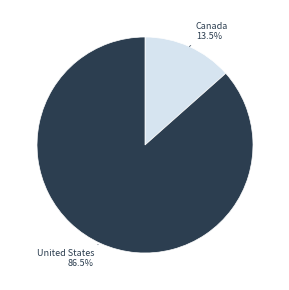

To the nearest percent, what is the difference between the largest and smallest slice percentages?

73%